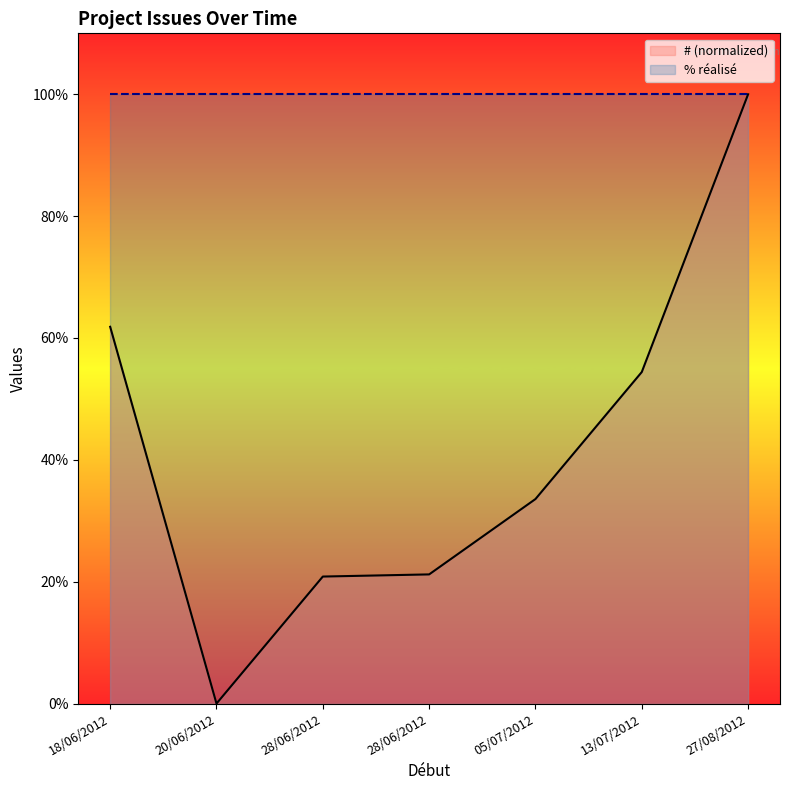

What value does the # (normalized) series have at 13/07/2012?

54.4